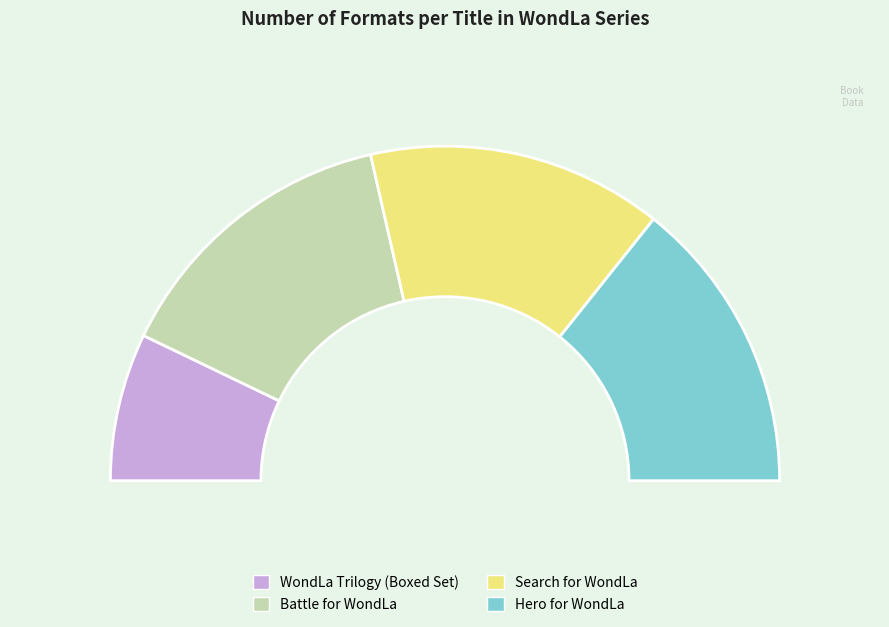

Is there a majority slice in this chart?

No